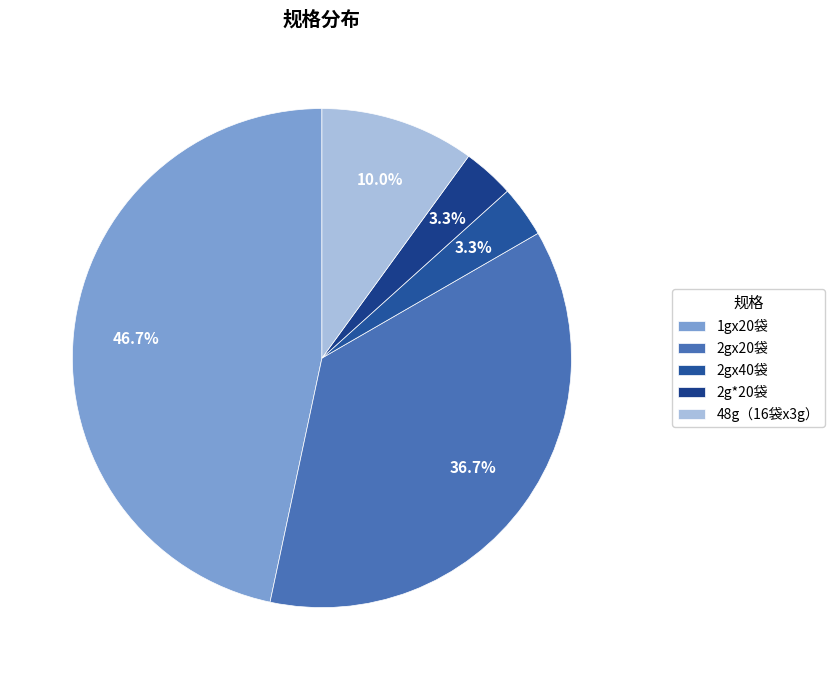

What percentage is NOT represented by 2gx40袋?

96.7%